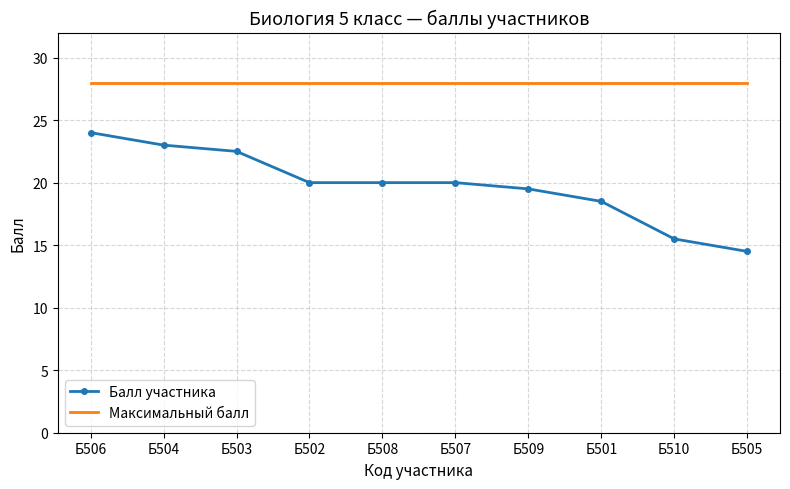

True or false: Максимальный балл and Балл участника cross at least once.

False